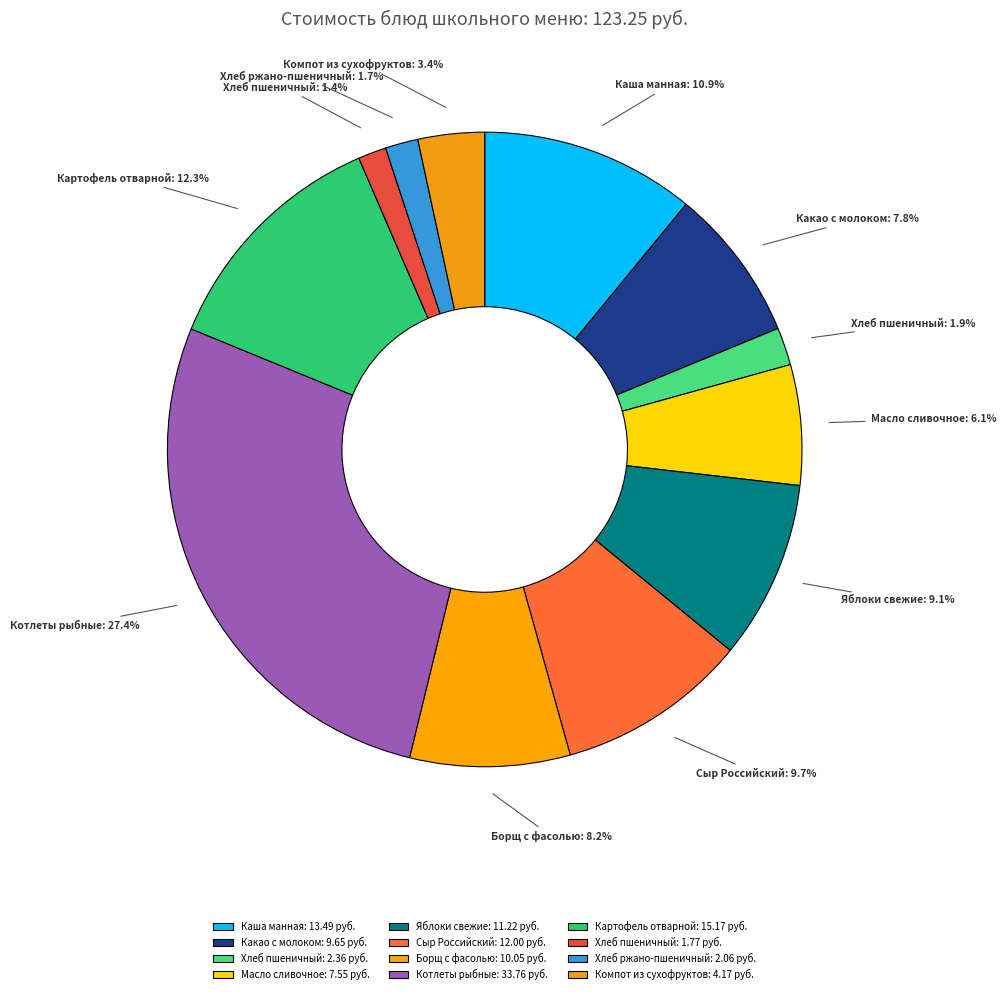

To the nearest percent, what is the average slice percentage?

8%